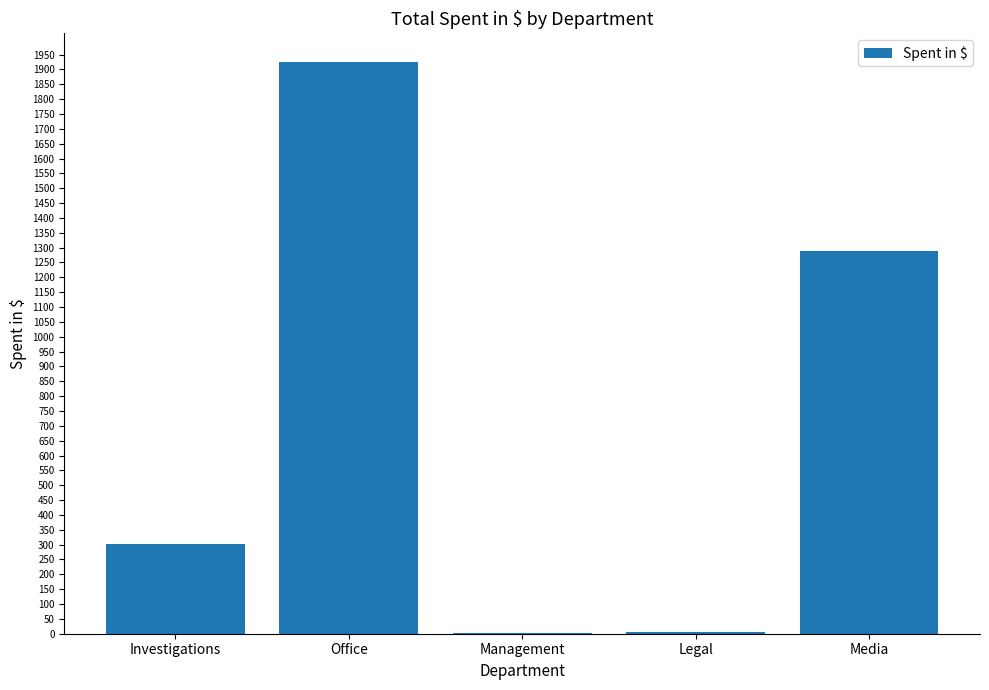

What is the greatest value displayed?

1925.2